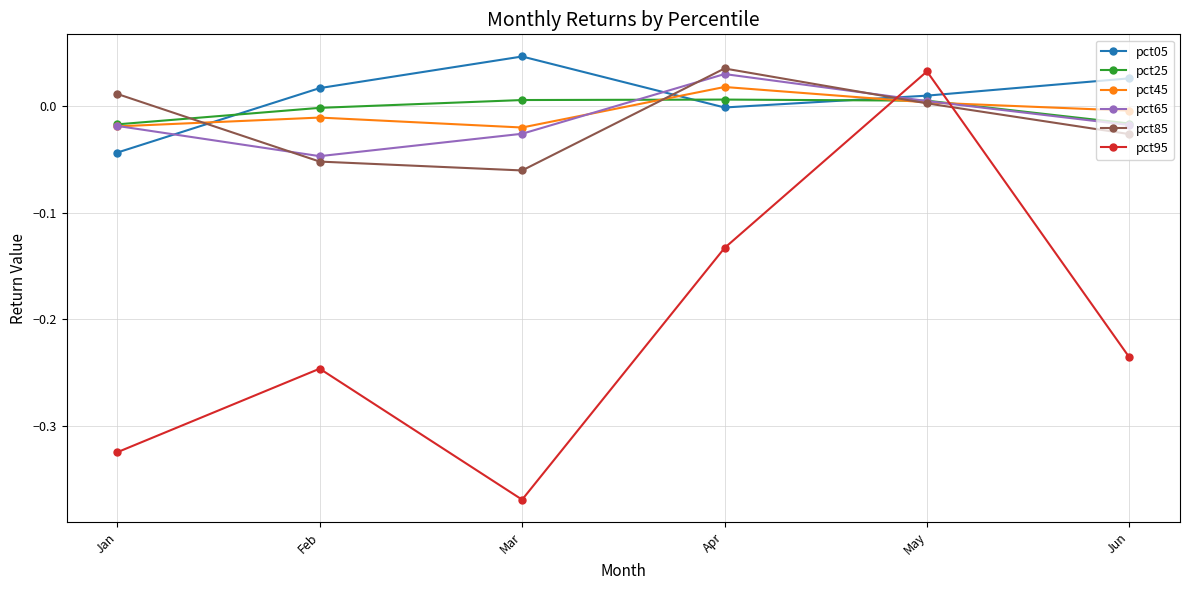

True or false: pct05 has more than 1 interior local peaks.

False